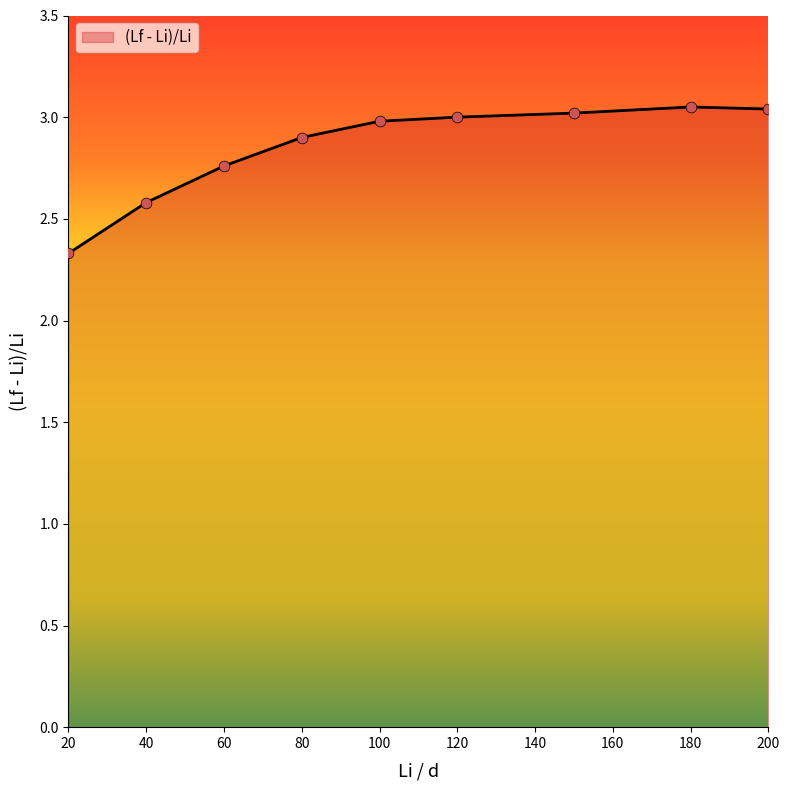

What is the smallest value displayed?

2.3